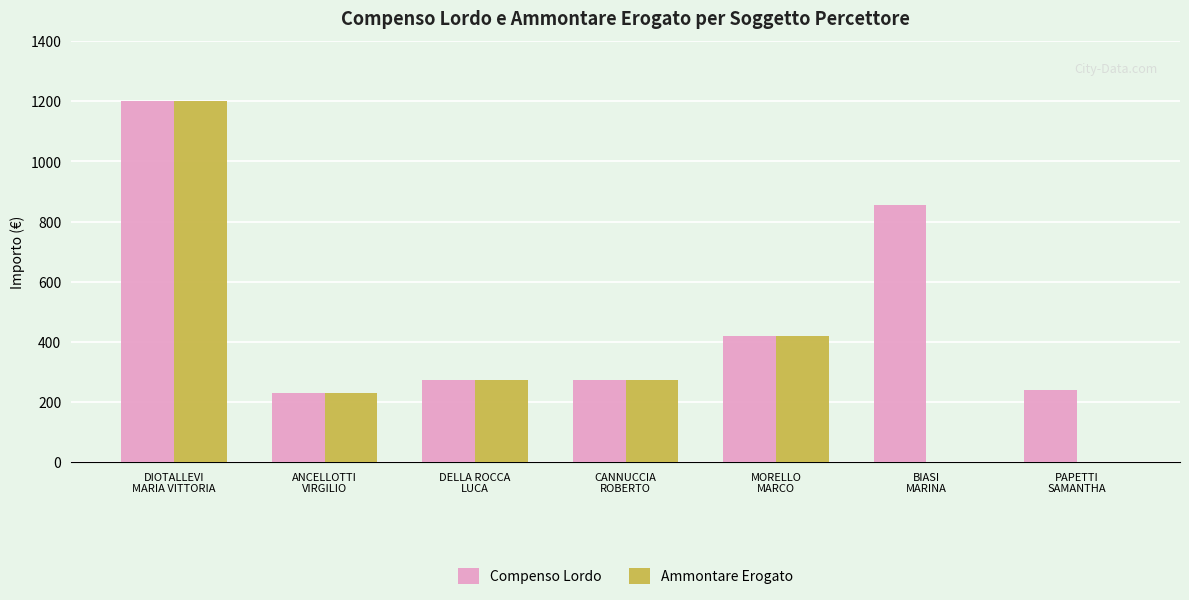

Which series has the largest total across all categories?

Compenso Lordo